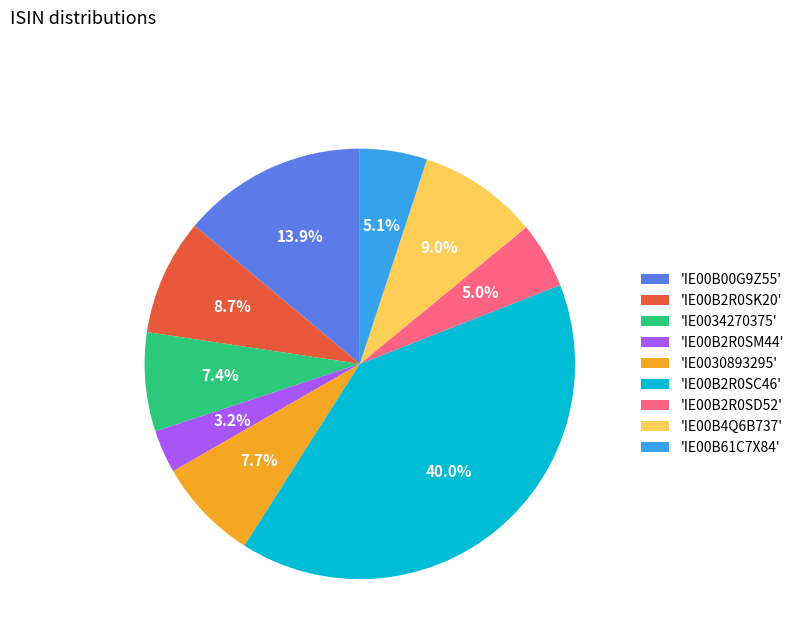

To the nearest percent, what is the average slice percentage?

11%